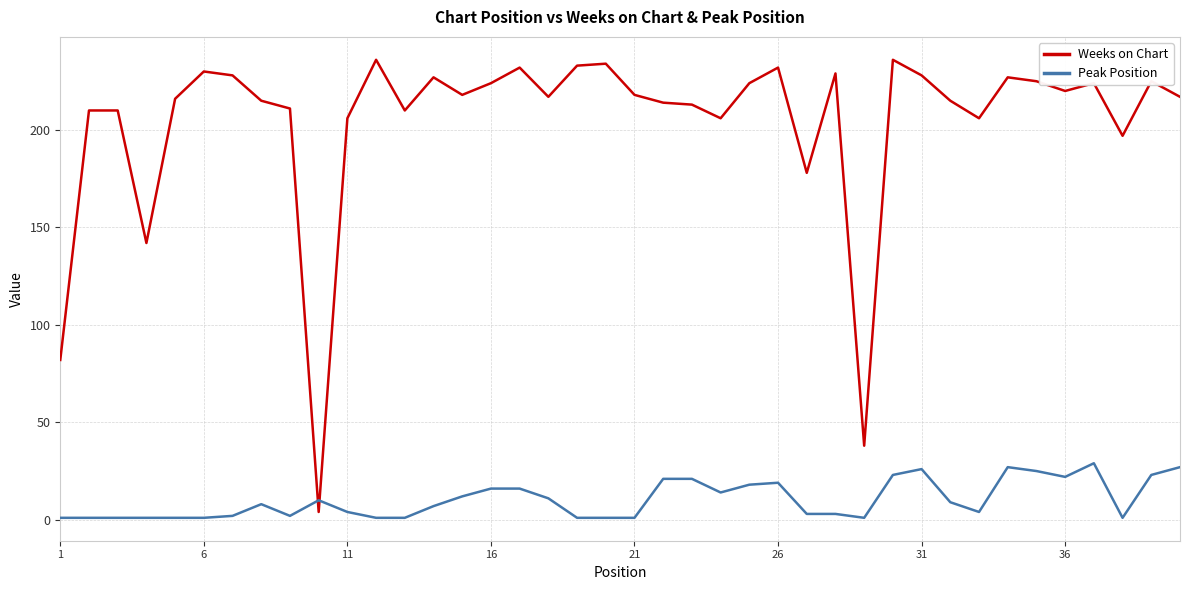

How many intersections are there between Weeks on Chart and Peak Position?

2